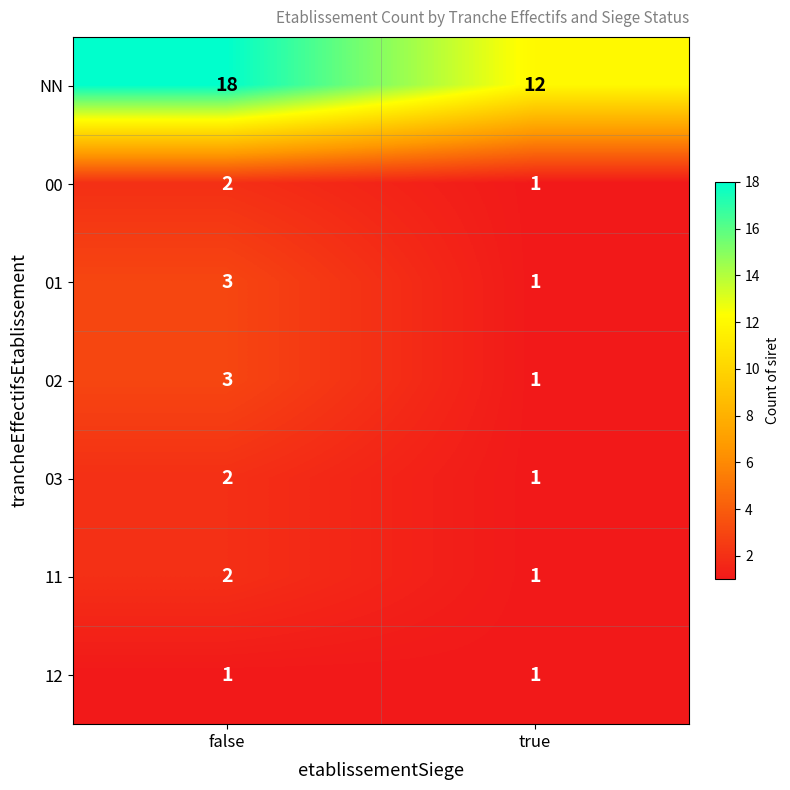

Reading left to right, extract all data points from this chart.

NN: false=18	true=12
00: false=2	true=1
01: false=3	true=1
02: false=3	true=1
03: false=2	true=1
11: false=2	true=1
12: false=1	true=1